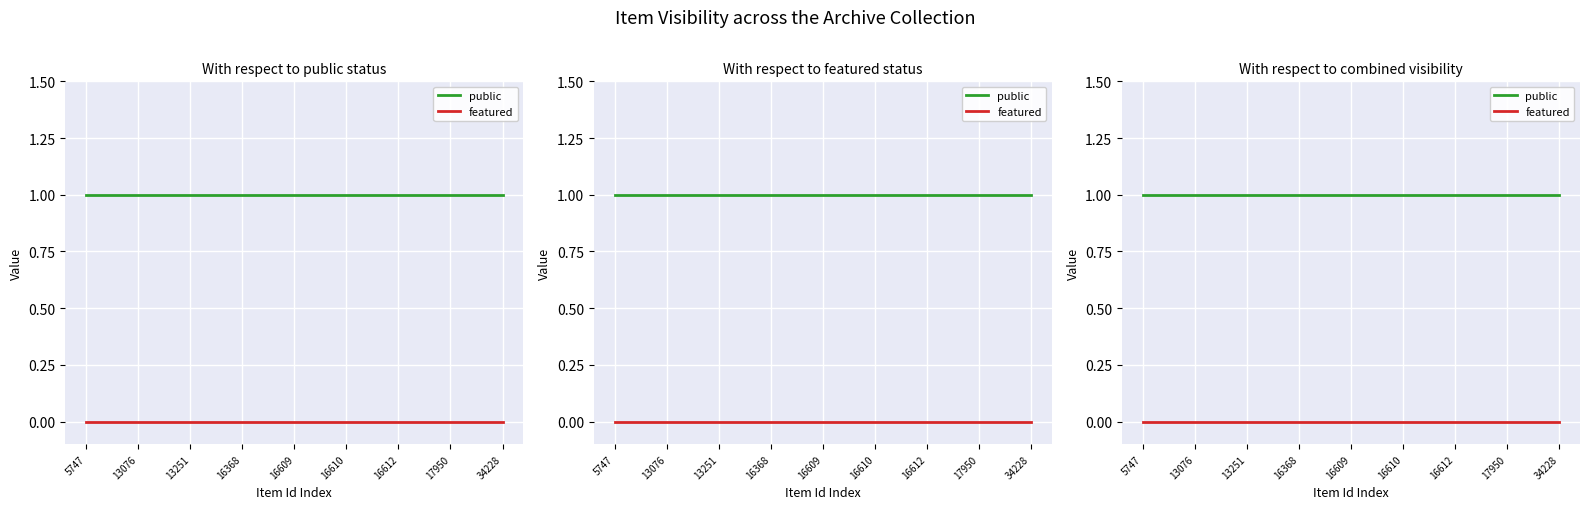

What is the value of the public point at the 1st from the left?

1